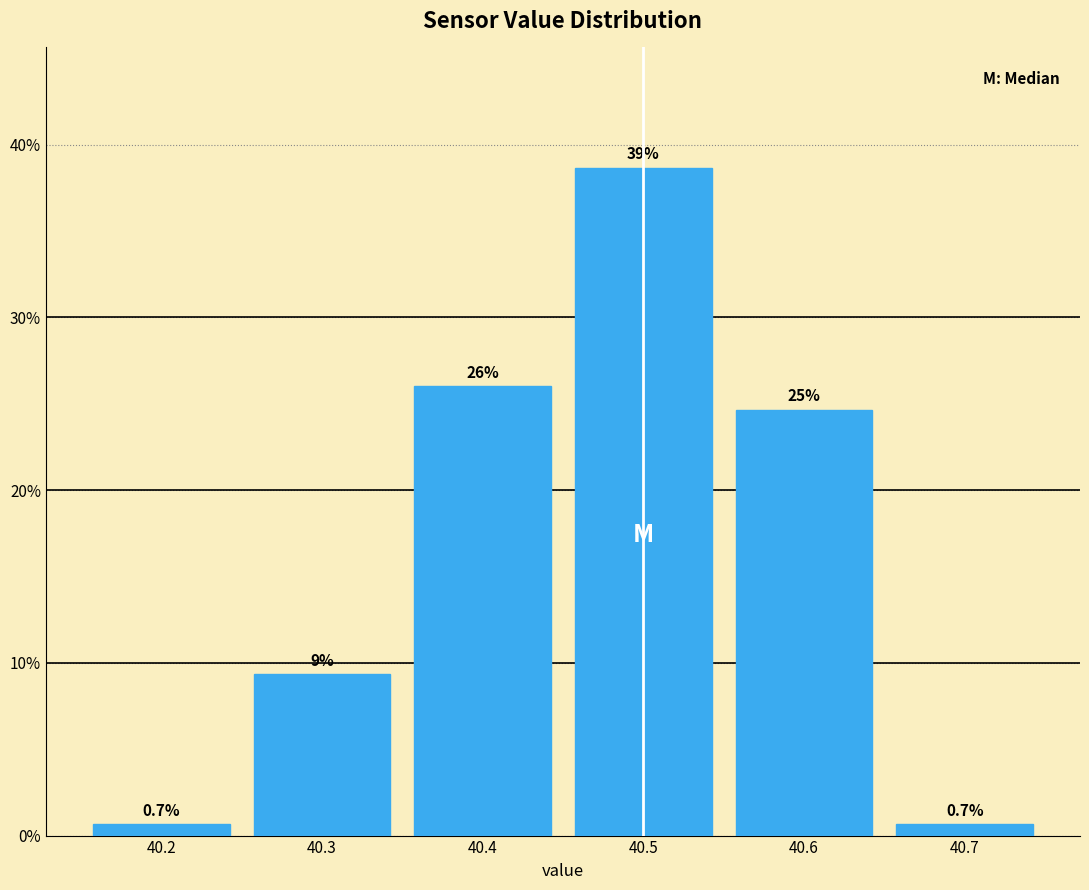

Over which range of the x-axis is the bar tallest?

40.45 to 40.55